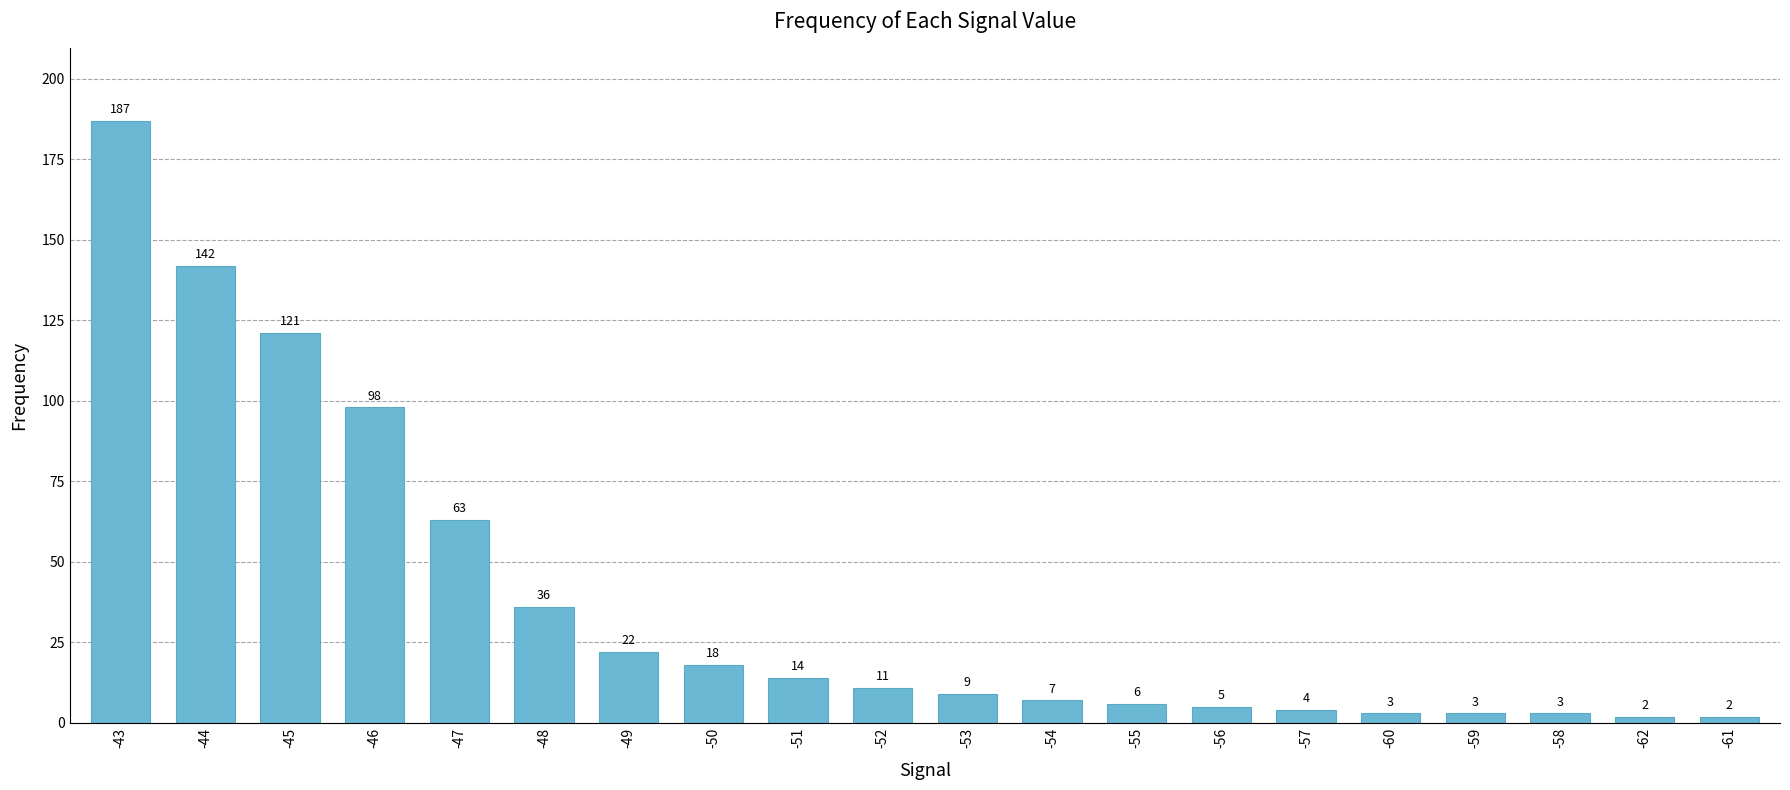

What is the greatest value displayed?

187